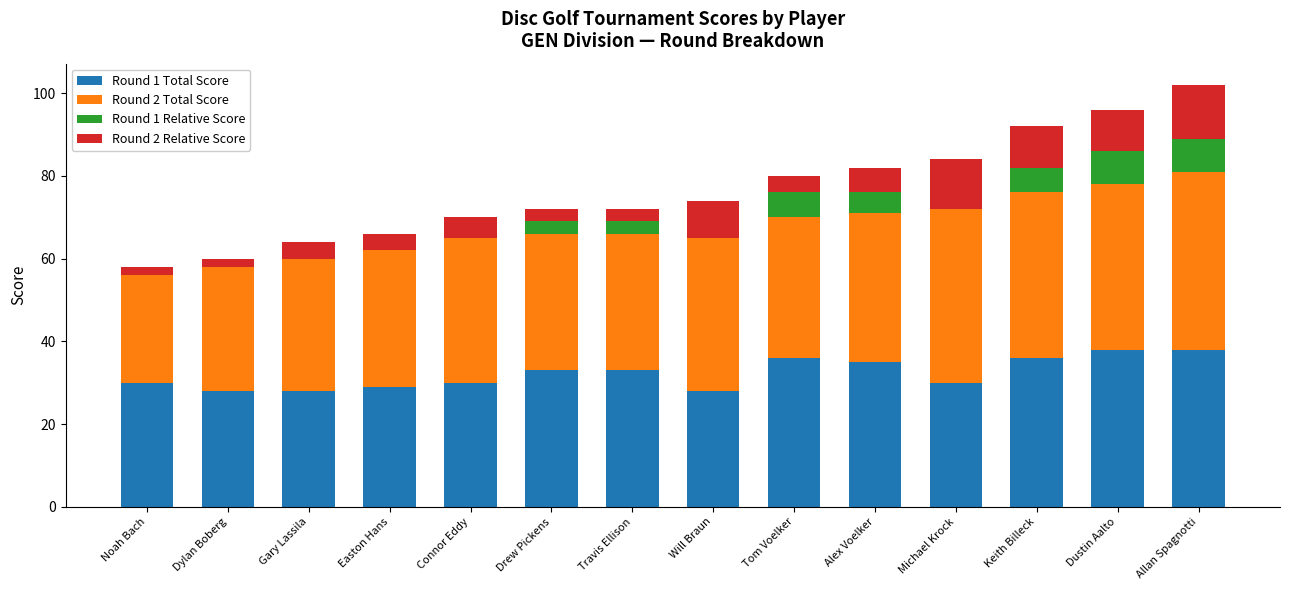

How many Round 1 Relative Score values are between -1 and 6?

9